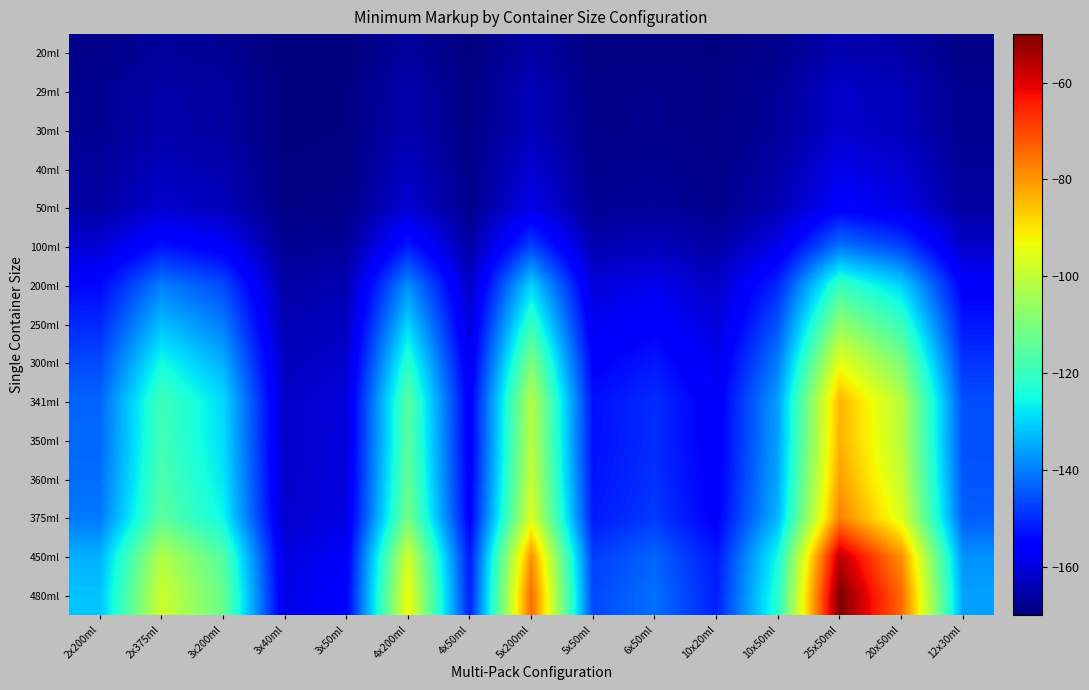

At which category is the sum across all series the highest?

25x50ml